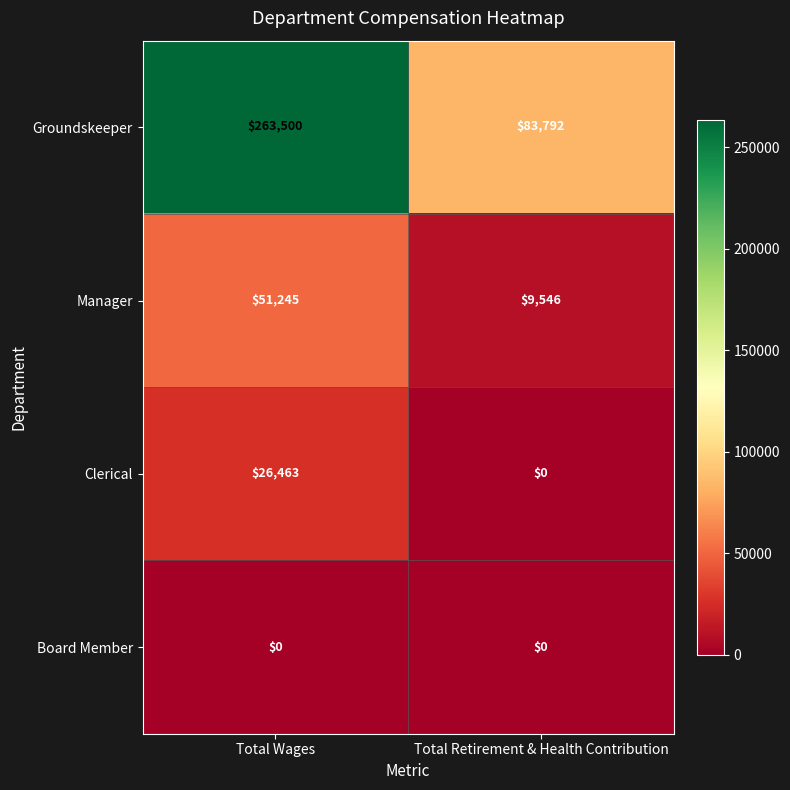

Reading left to right, list all the values displayed in this chart.

Groundskeeper: 263500	83792
Manager: 51245	9546
Clerical: 26463	0
Board Member: 0	0